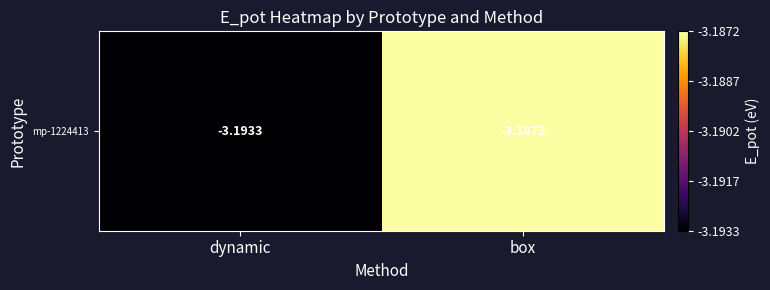

What is the maximum value shown in the chart?

-3.2